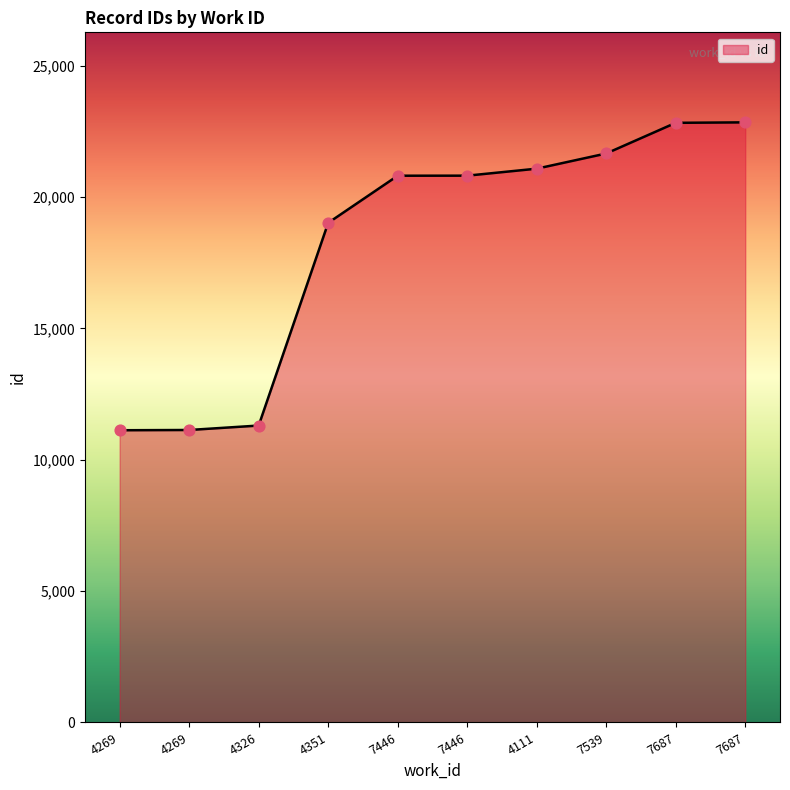

Between 4326 and 4351, which is larger?

4351